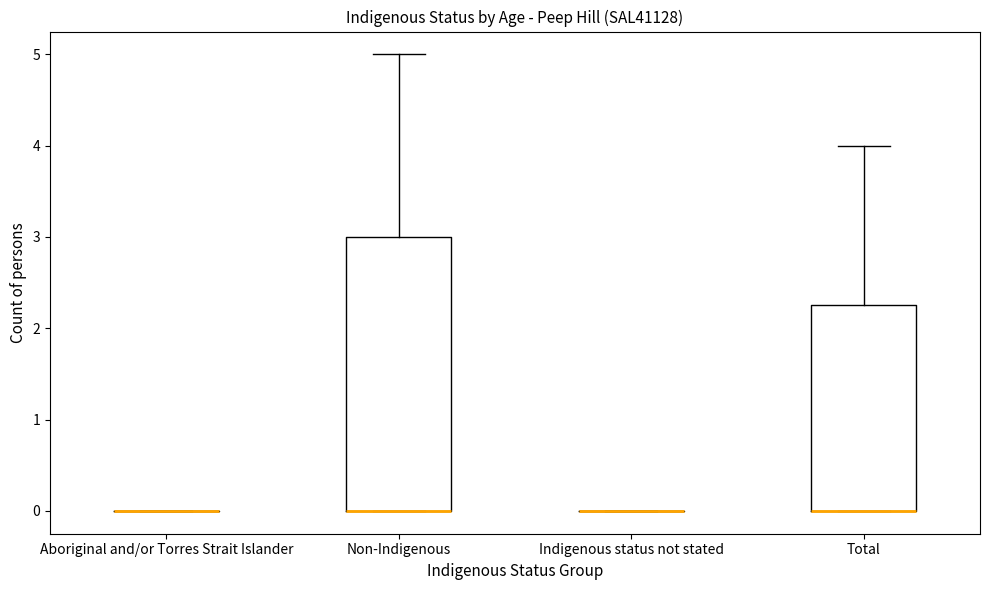

Reading left to right, read every box against the y-axis: the position of its median line, the range the box covers, and the ends of its whiskers. The values are not printed on the chart, so give them approximately, as read against the axis.

Aboriginal and/or Torres Strait Islander: box collapsed to a line at 0.0, whiskers 0.0 to 0.0
Non-Indigenous: median 0.0 (drawn on the box's lower edge), box 0.0 to 3.0, whiskers 0.0 to 5.0
Indigenous status not stated: box collapsed to a line at 0.0, whiskers 0.0 to 0.0
Total: median 0.0 (drawn on the box's lower edge), box 0.0 to 2.3, whiskers 0.0 to 4.0